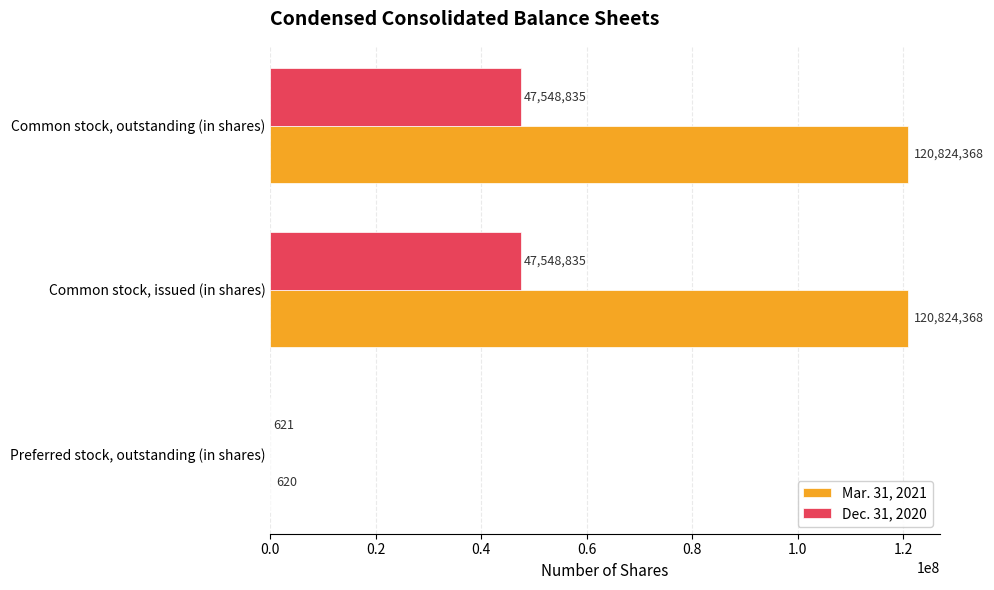

What is the sum of all Dec. 31, 2020 values?

95098291